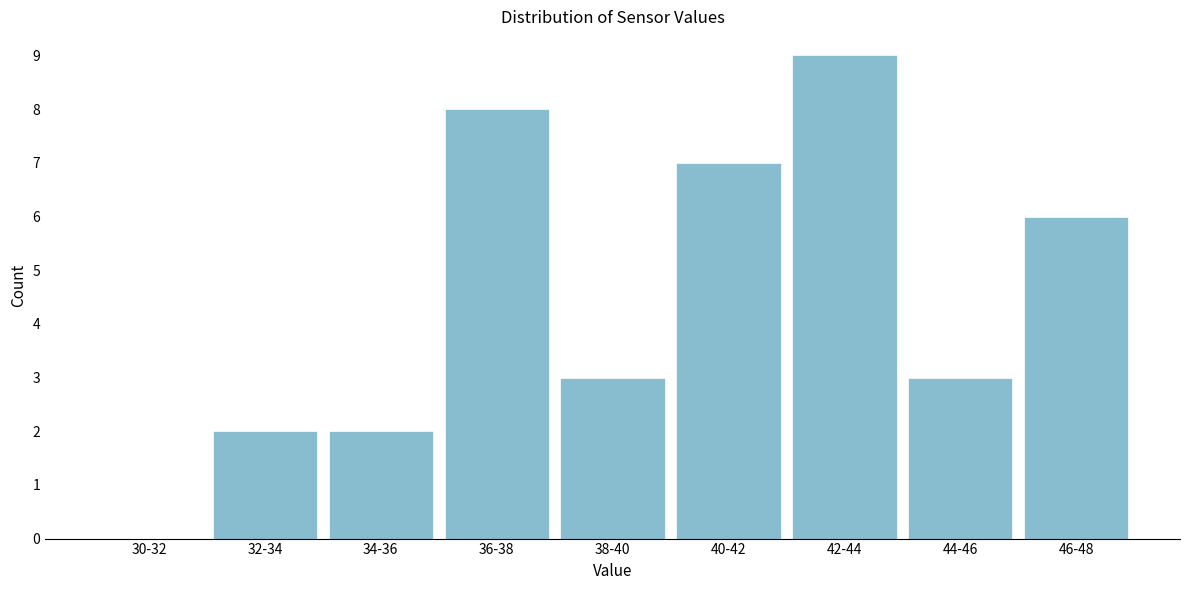

Reading left to right, list all the values displayed in this chart.

30-32=0	32-34=2	34-36=2	36-38=8	38-40=3	40-42=7	42-44=9	44-46=3	46-48=6